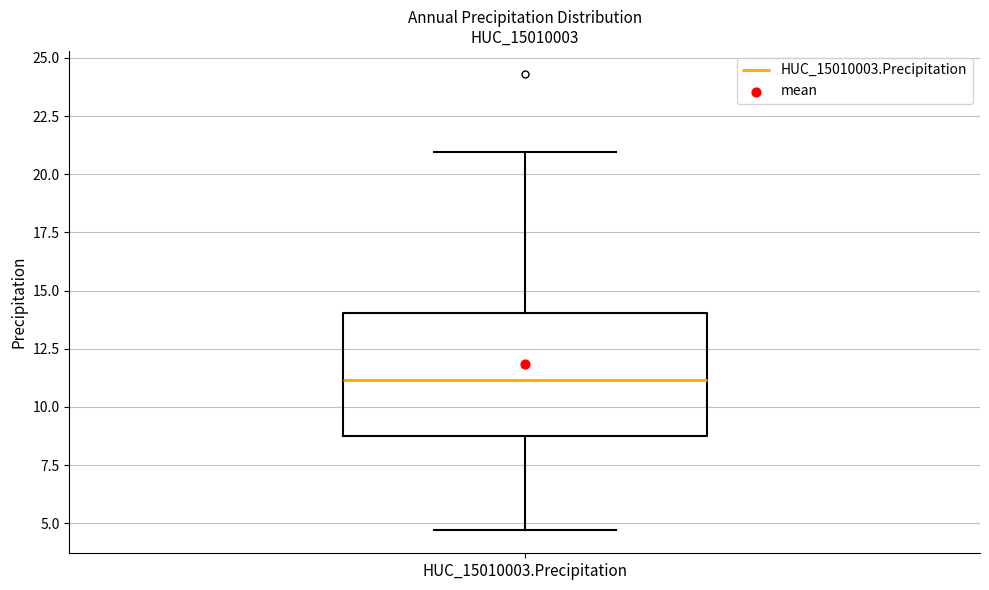

Read this box plot against the y-axis: the position of the median line, the range covered by the box, and the ends of both whiskers. The values are not printed on the chart, so give them approximately, as read against the axis.

median 11.0, box 8.5 to 14.0, whiskers 4.5 to 21.0